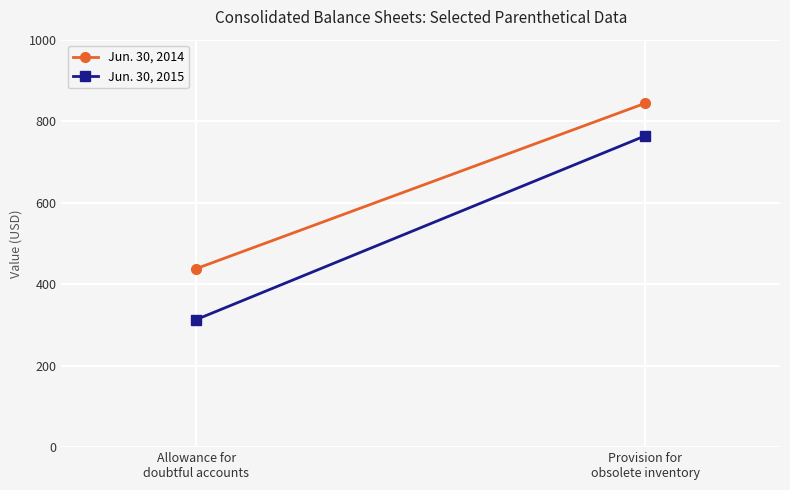

Count the number of categories in the chart.

2